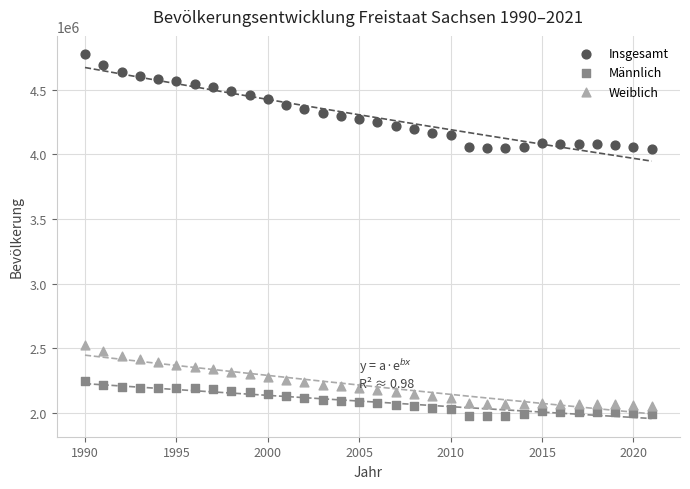

What is the X range (max minus min) for the scatter plot?

31